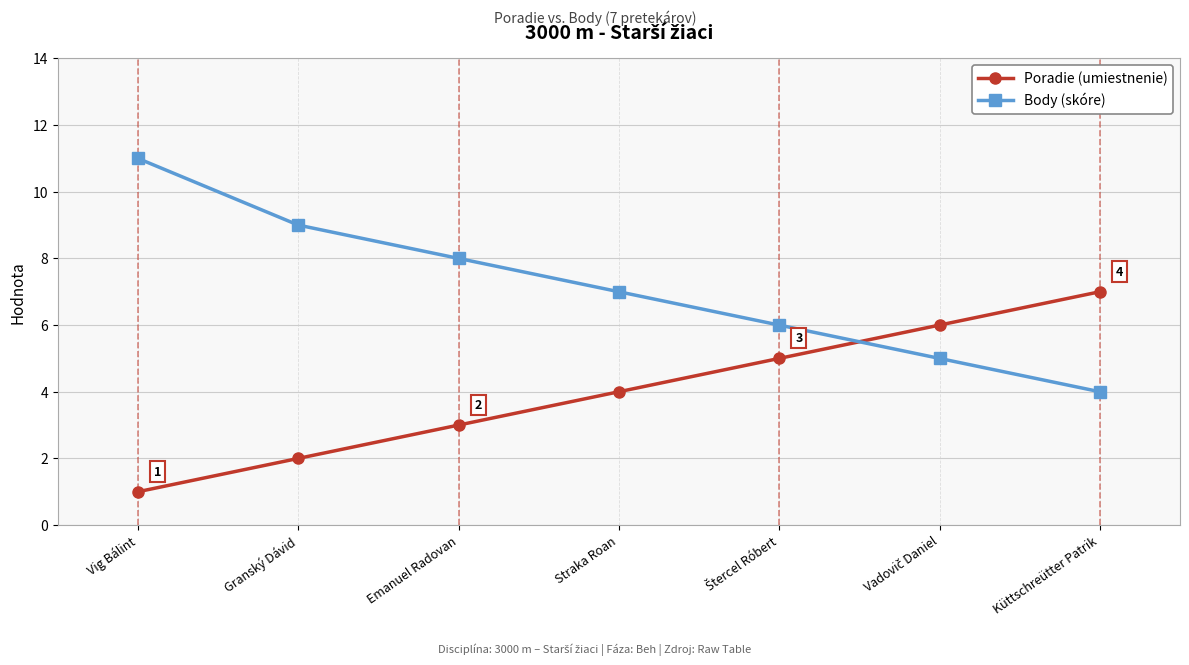

What is the spread (max minus min) of values at Granský Dávid?

7